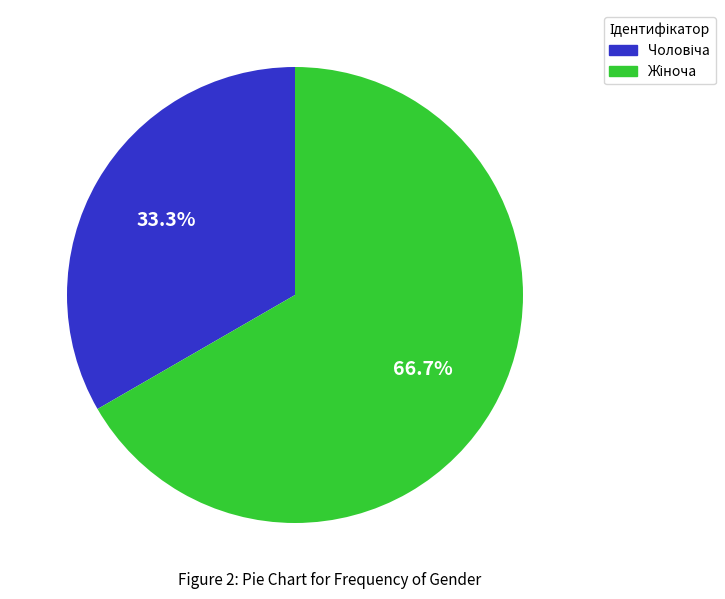

Is there any slice that represents more than half of the pie?

Yes